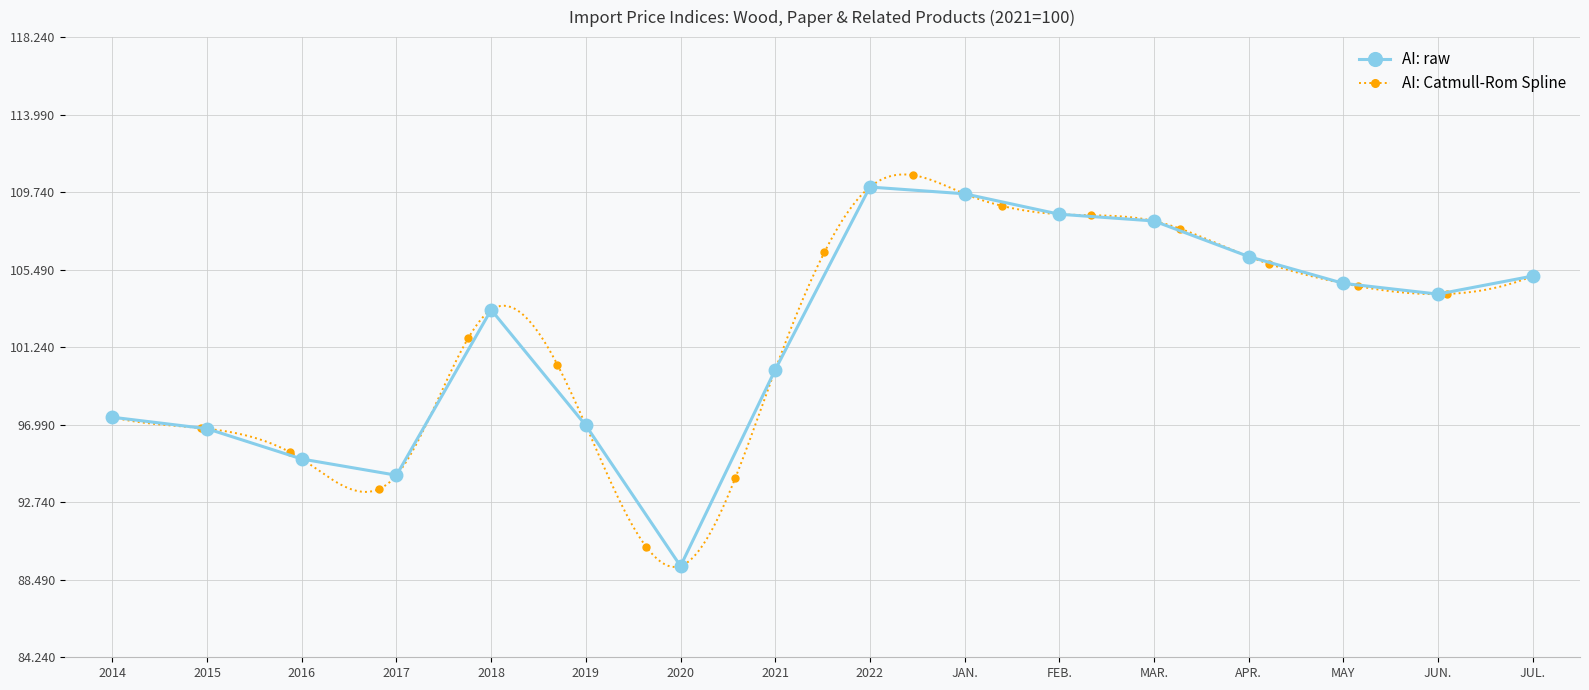

The value of AI: raw at 2016 is 95.1. True or false?

True